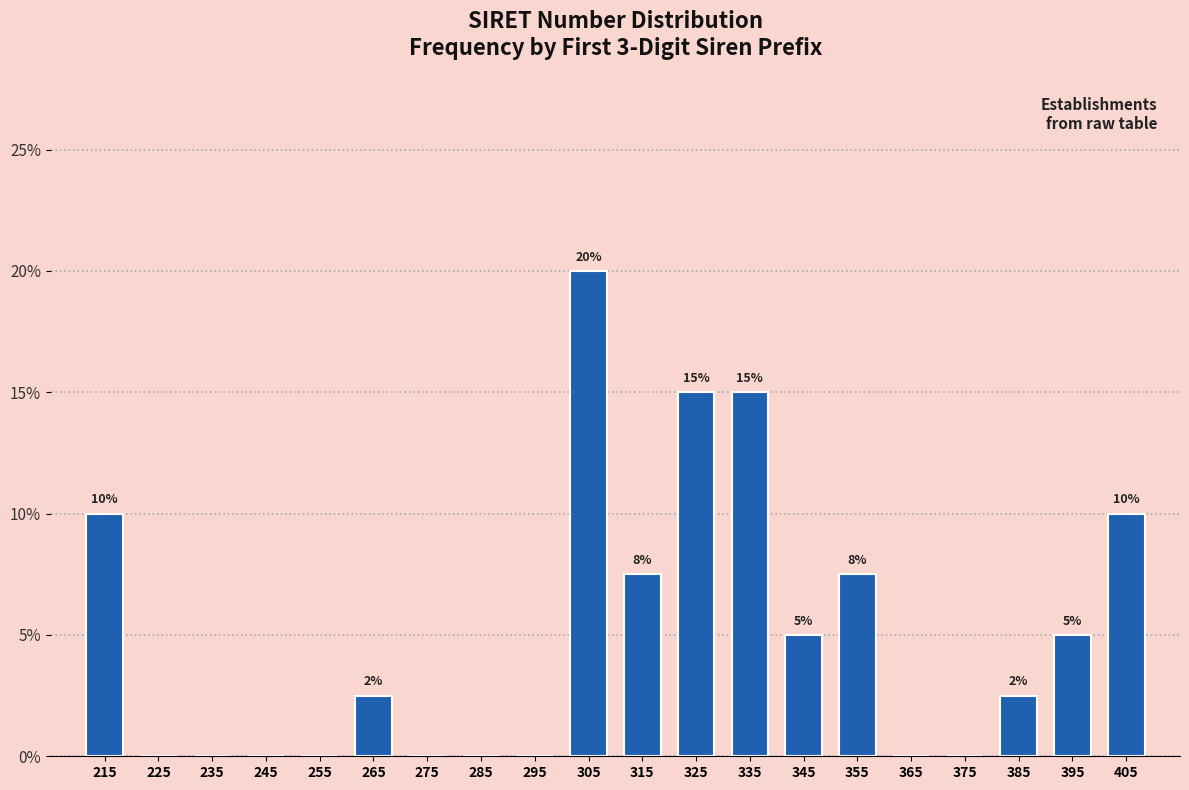

Over which range of the x-axis is the bar tallest?

300 to 310